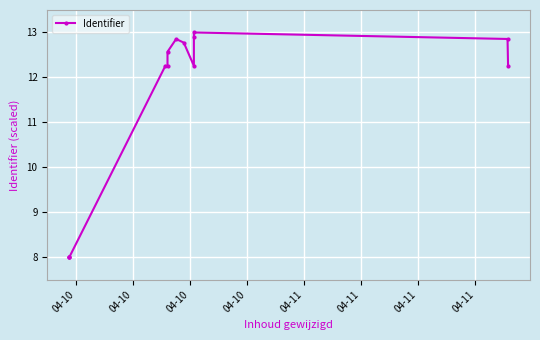

Where is the data nearest to the value 10?

04-10